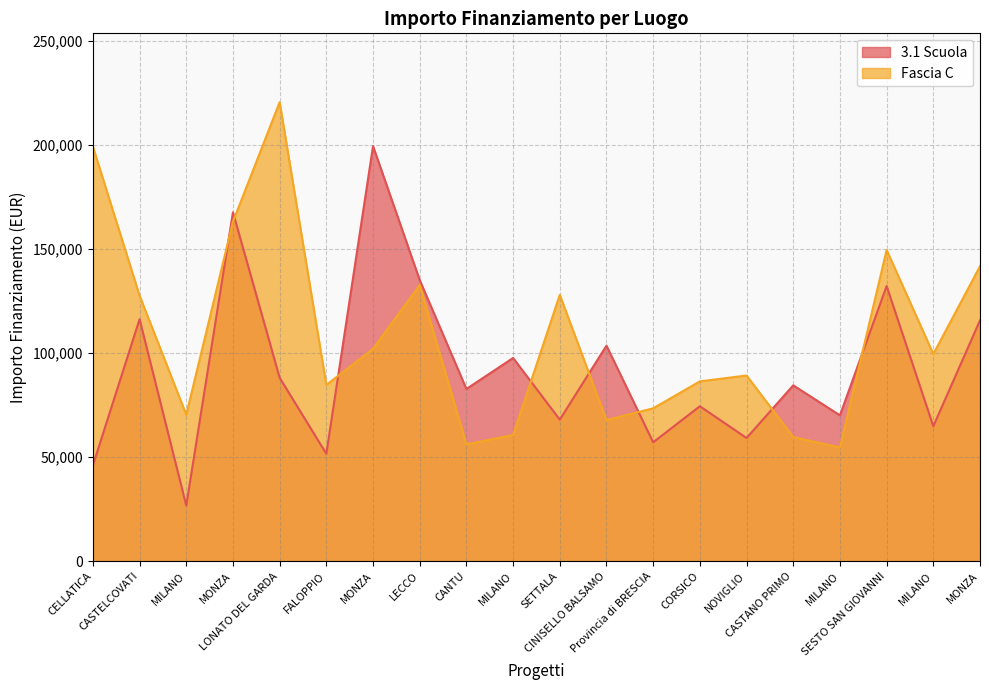

At how many categories does at least one series exceed 139853?

6